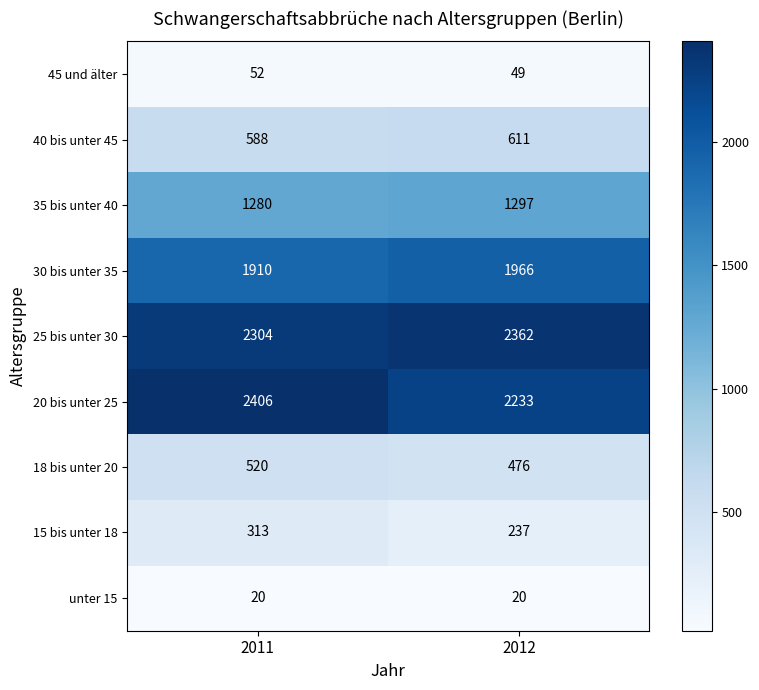

Reading left to right, list all the values displayed in this chart.

45 und älter: 2011=52	2012=49
40 bis unter 45: 2011=588	2012=611
35 bis unter 40: 2011=1280	2012=1297
30 bis unter 35: 2011=1910	2012=1966
25 bis unter 30: 2011=2304	2012=2362
20 bis unter 25: 2011=2406	2012=2233
18 bis unter 20: 2011=520	2012=476
15 bis unter 18: 2011=313	2012=237
unter 15: 2011=20	2012=20